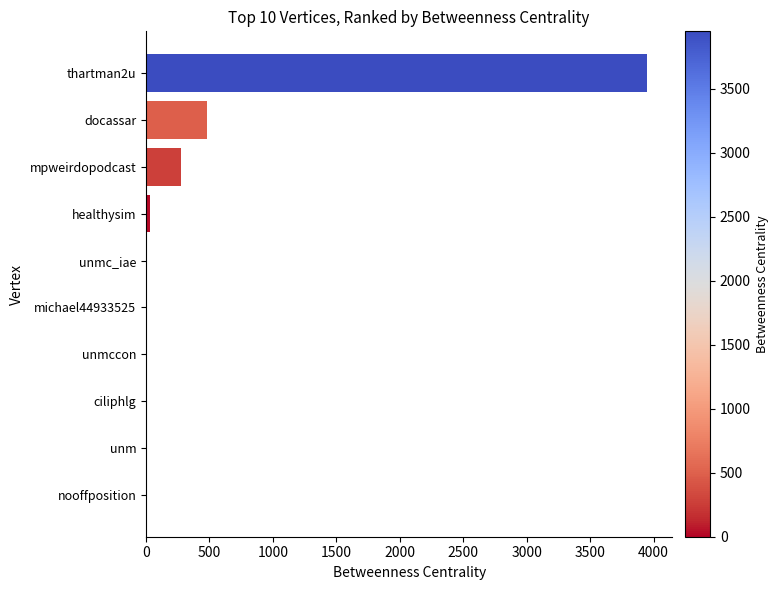

What is the average value?

473.4